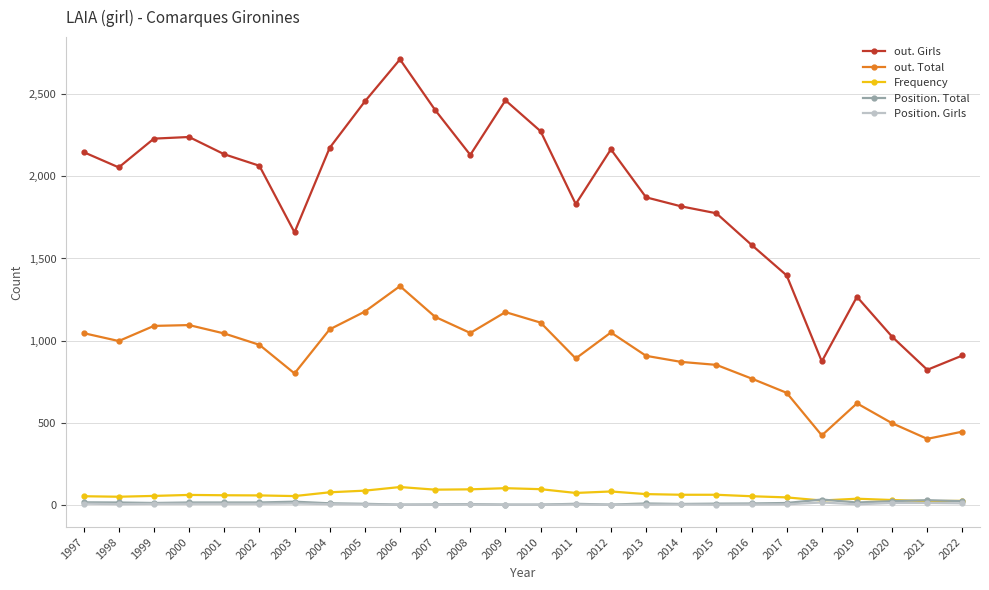

At how many categories does at least one series exceed 2034?

14